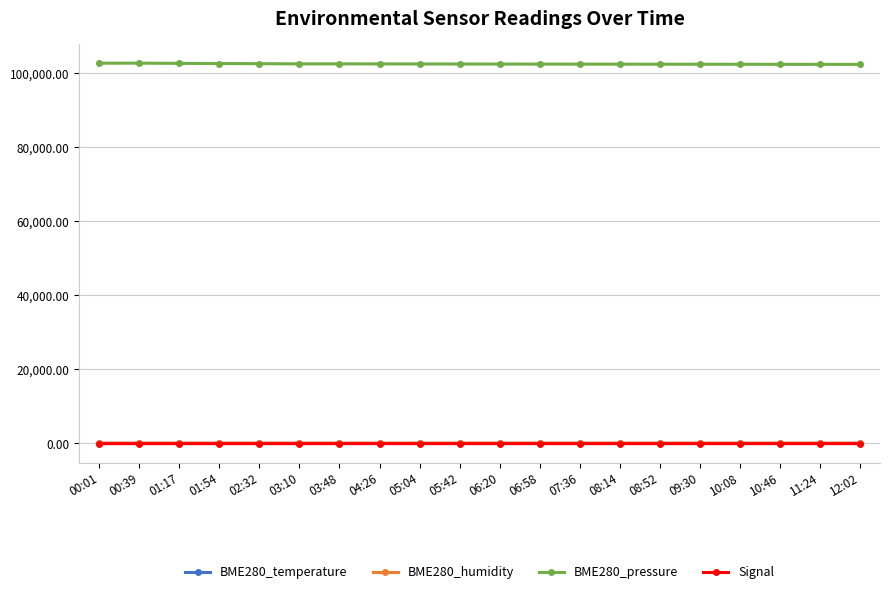

True or false: BME280_humidity and Signal intersect in this chart.

False